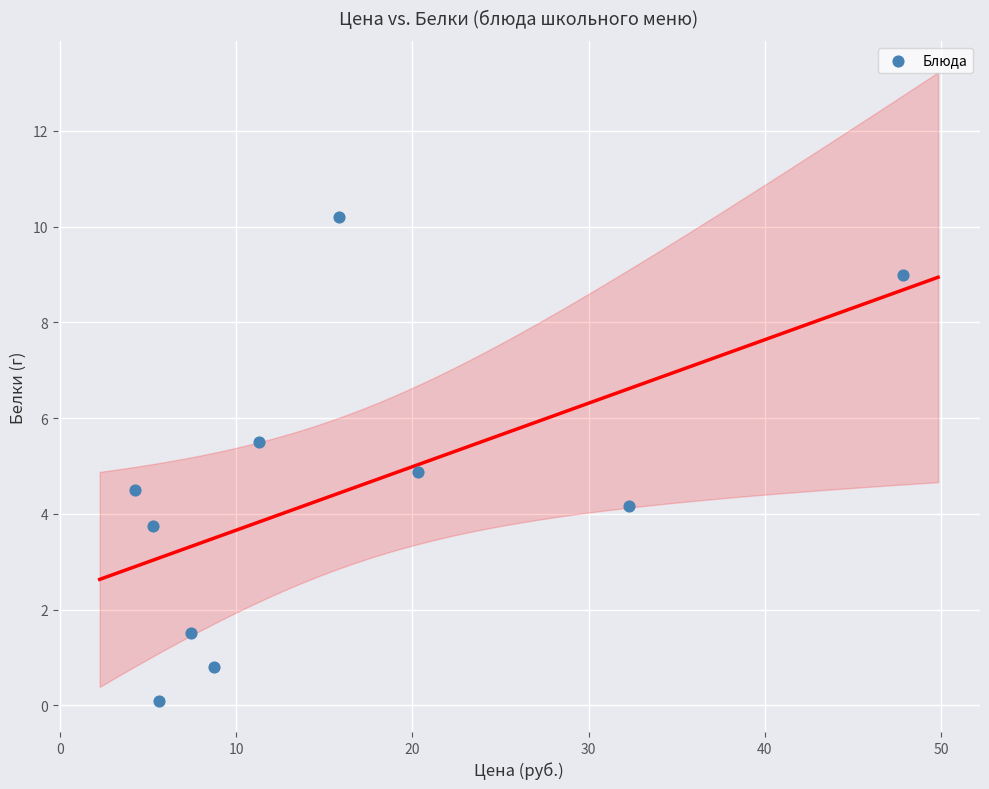

What is the average Y value?

4.4